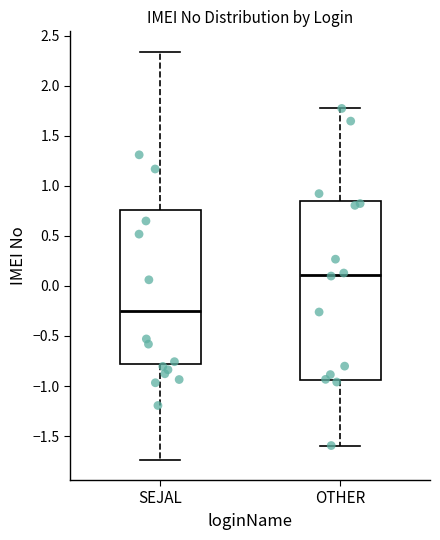

Which box has the highest median line?

OTHER